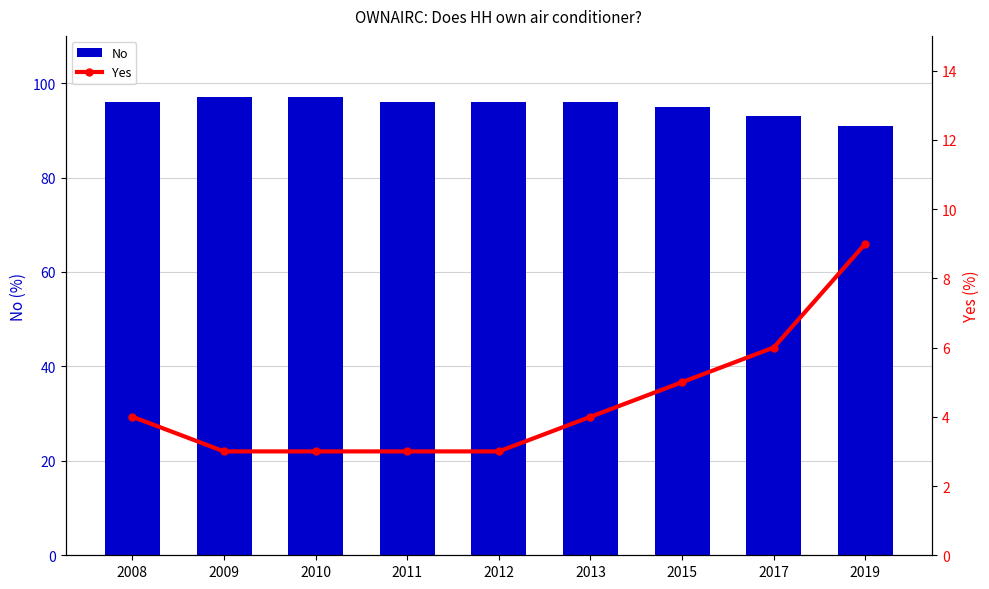

What are all the series names shown in the legend?

No, Yes